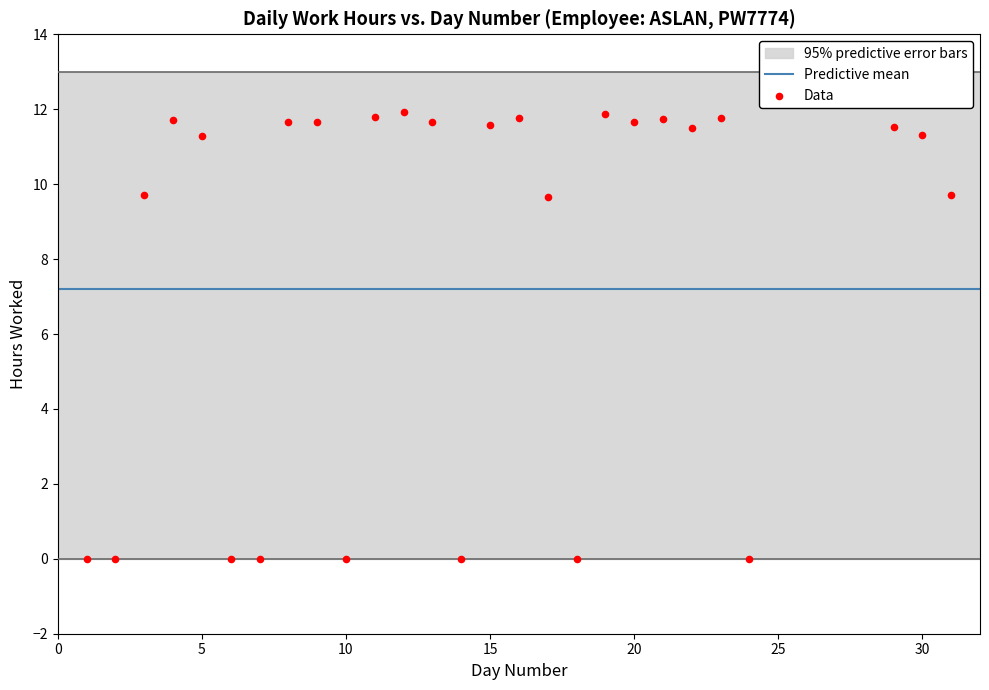

What is the range of Y values (max minus min)?

11.9